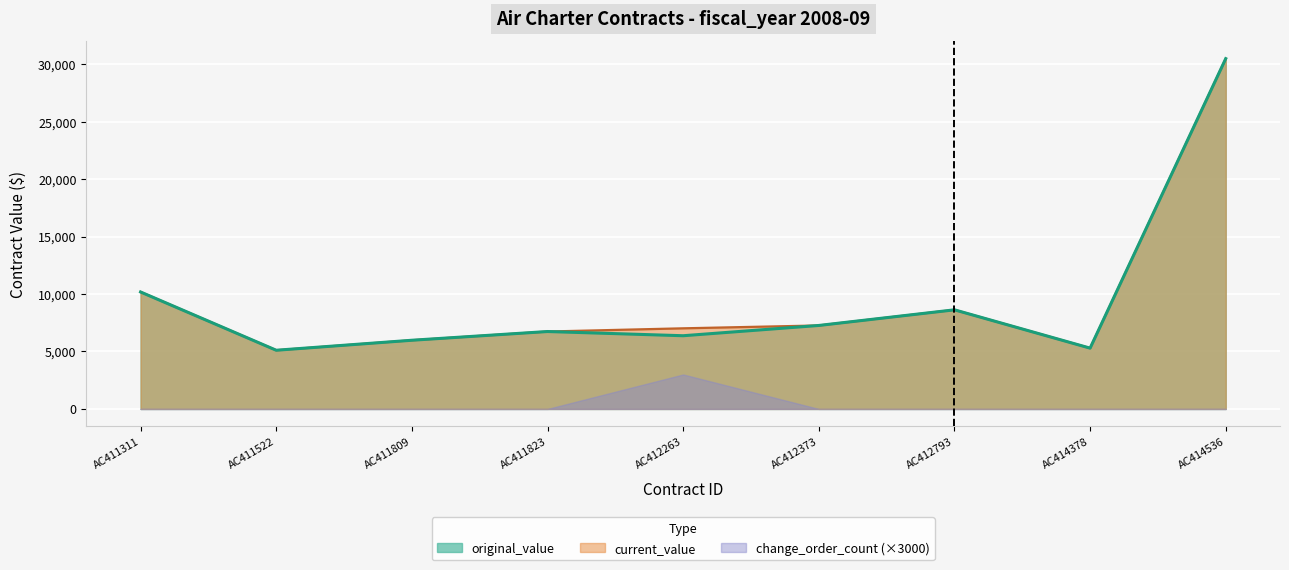

How many distinct data groups are displayed?

3